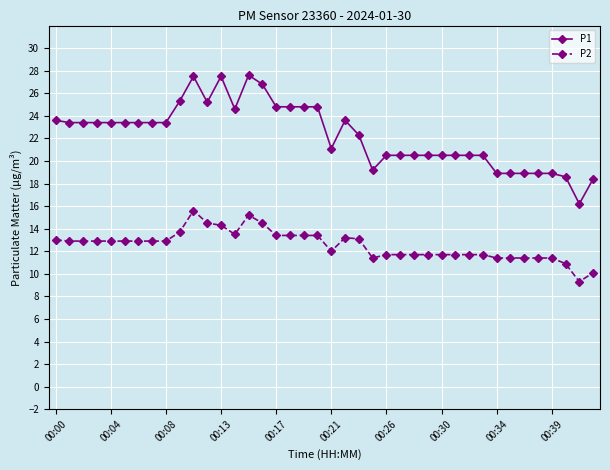

True or false: P2 and P1 intersect in this chart.

False